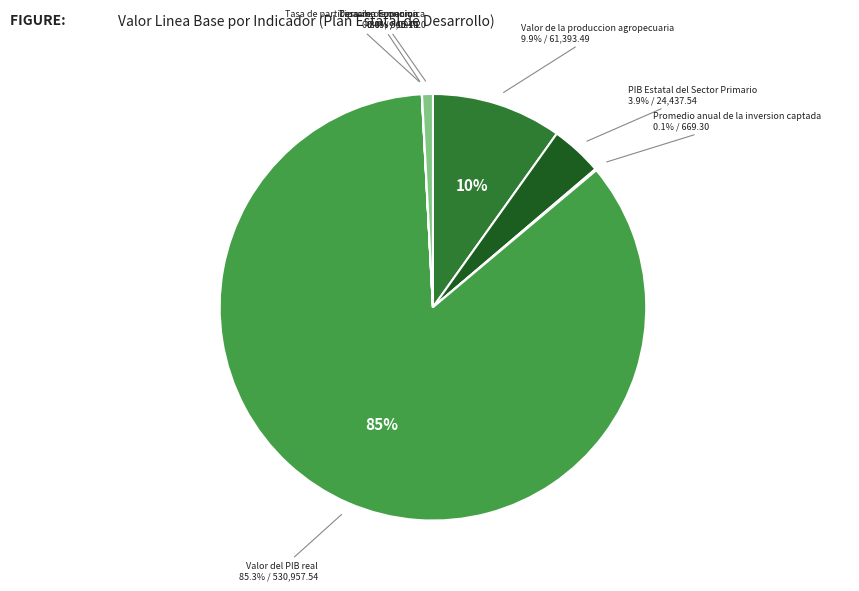

To the nearest percent, what portion does 4 represent?

85%